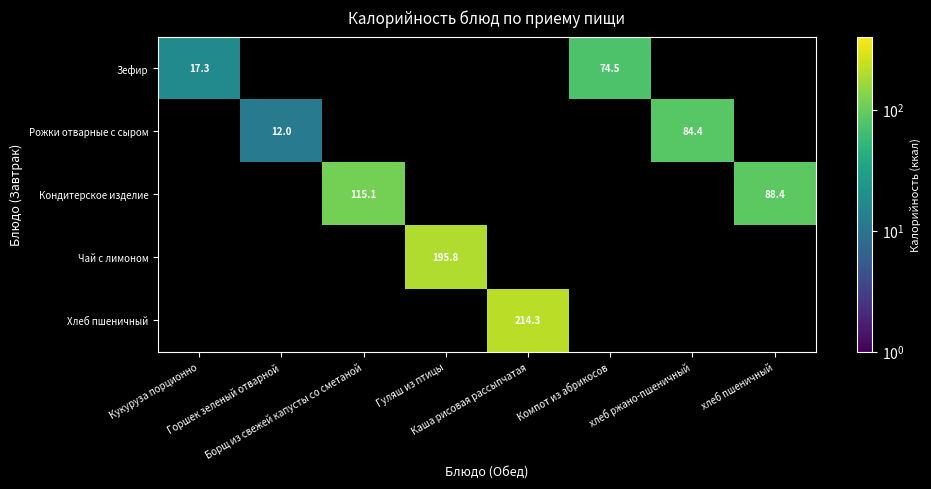

The Рожки отварные с сыром series shows 29.8 at Борщ из свежей капусты со сметаной. True or false?

False